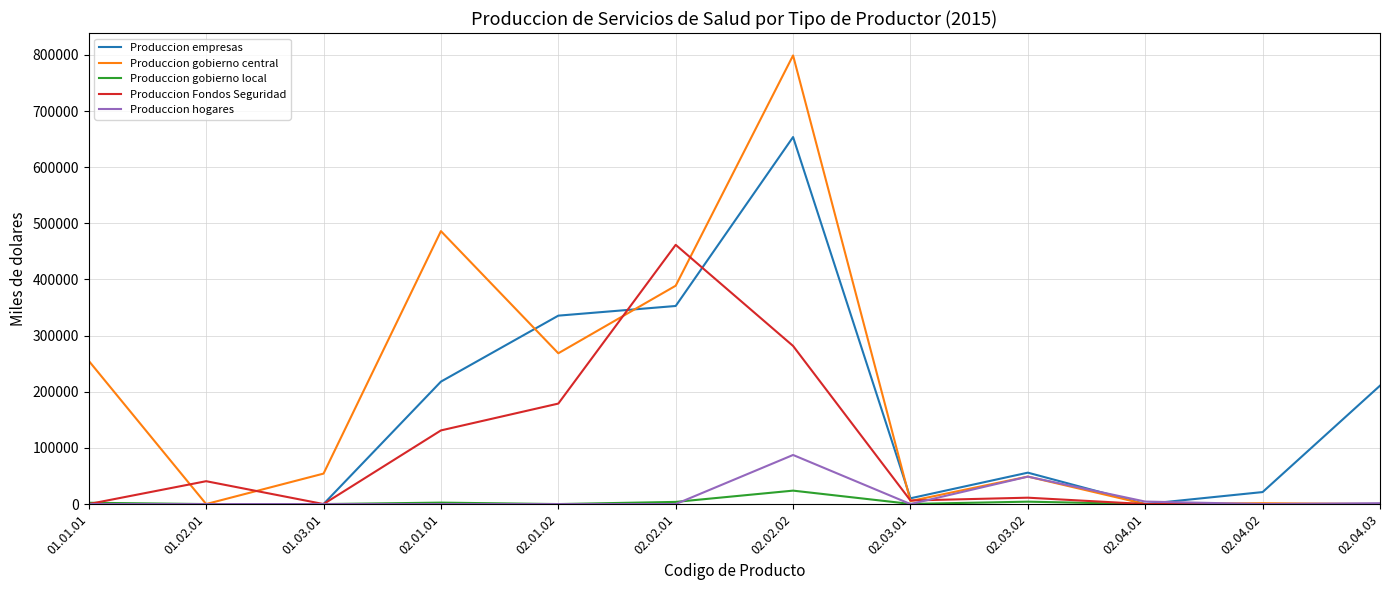

How many categories are shown in the chart?

12